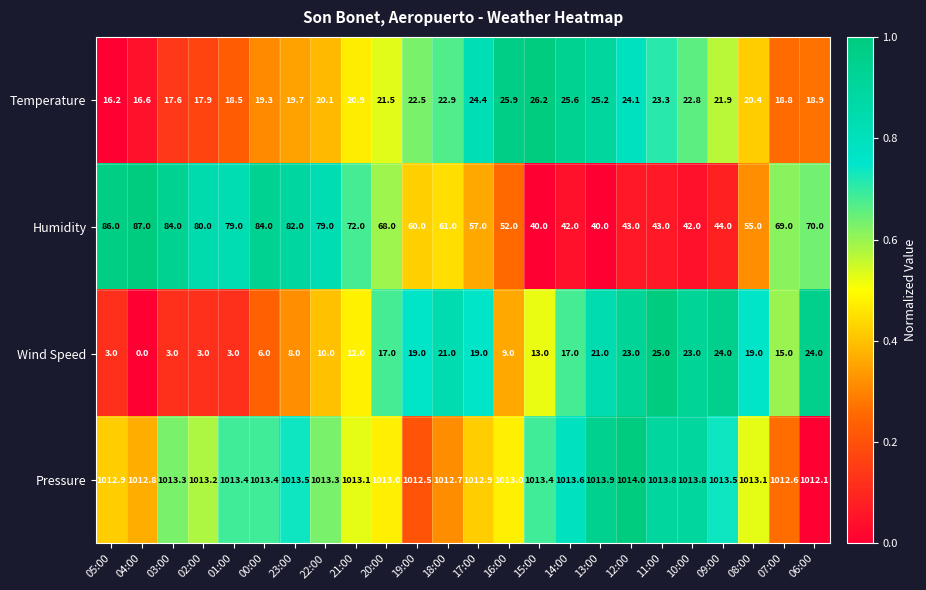

Which series has the widest spread of values?

Humidity